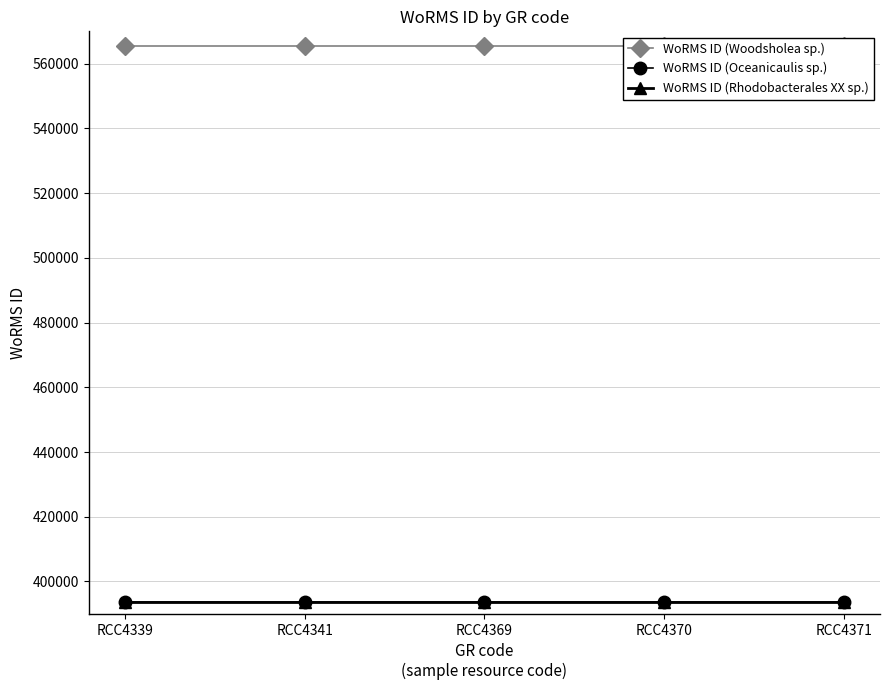

True or false: WoRMS ID (Woodsholea sp.) and WoRMS ID (Rhodobacterales XX sp.) cross at least once.

False